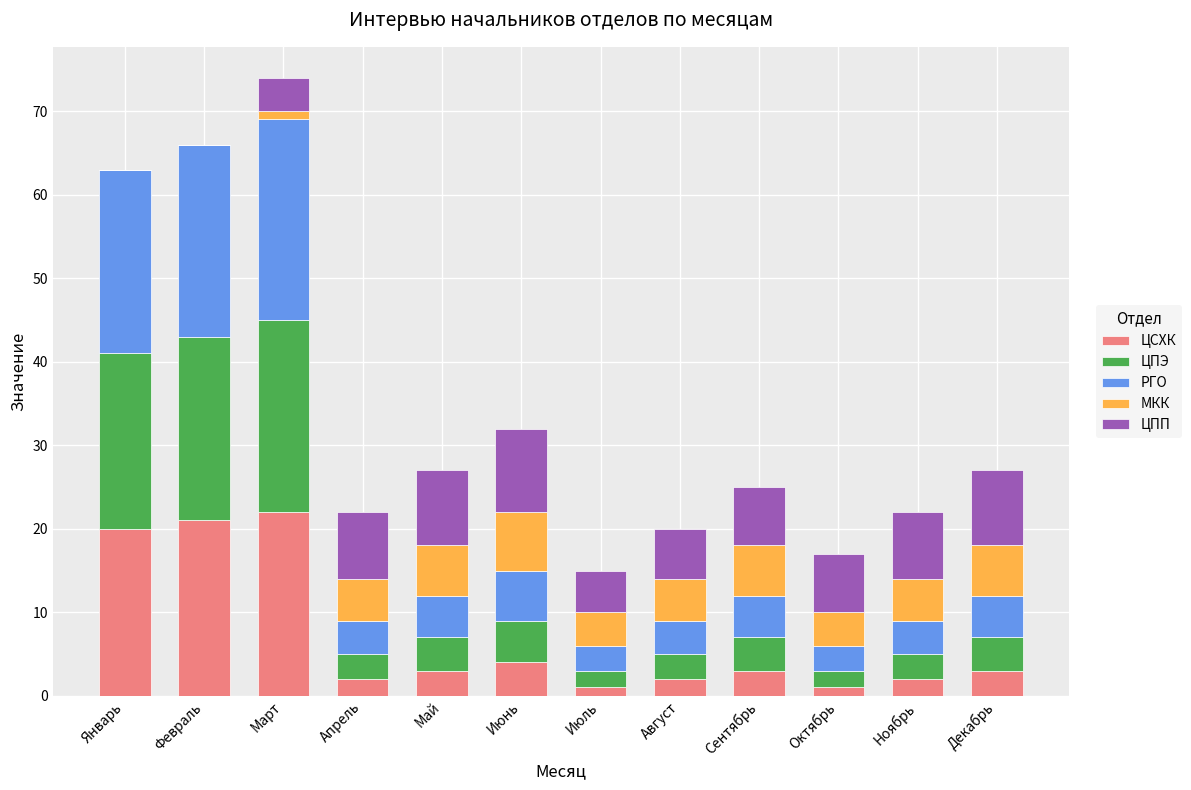

The ЦСХК series shows 13 at Январь. True or false?

False